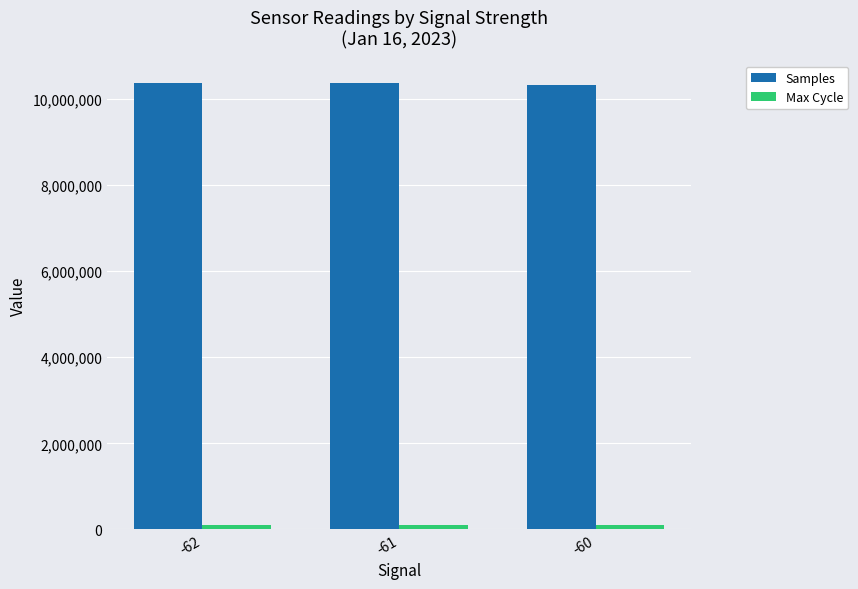

What is the maximum value for Samples?

10376950